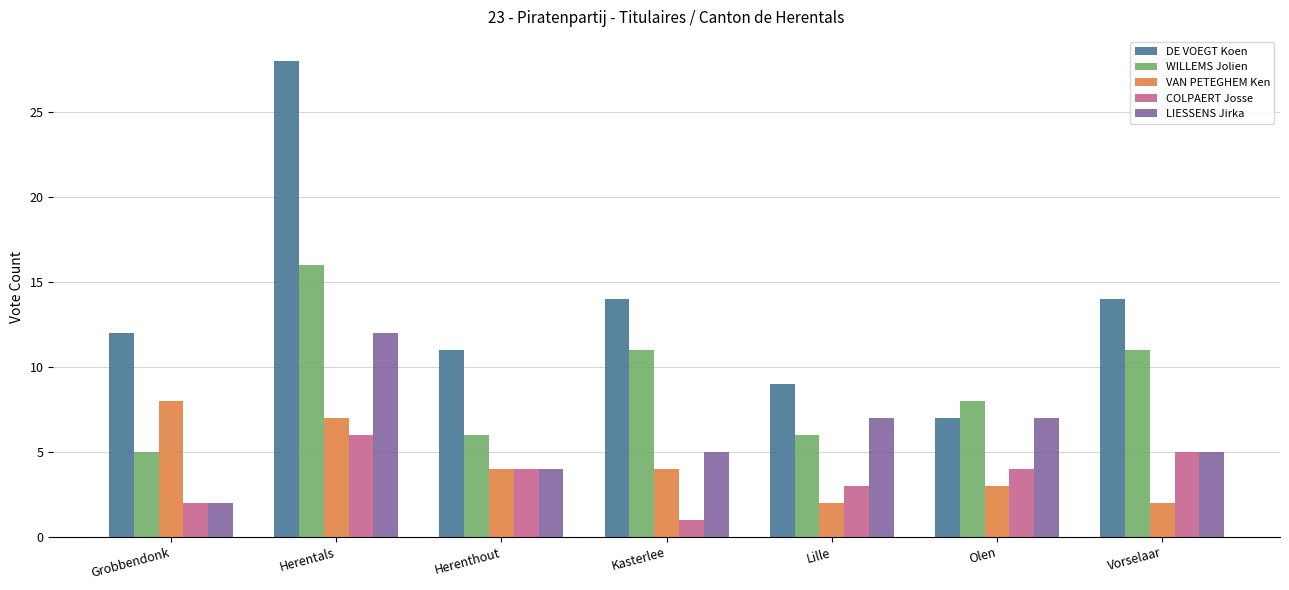

The DE VOEGT Koen series shows 28 at Herentals. True or false?

True